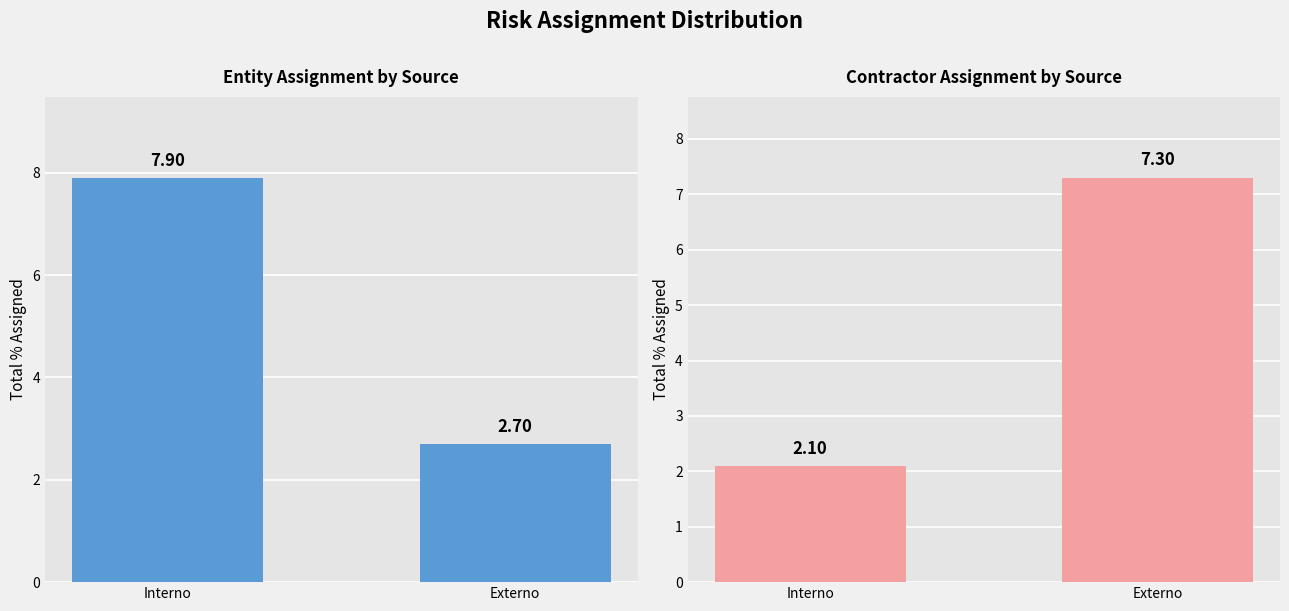

Rank the series by their average value, from highest to lowest.

% Asignacion Entidad, % Asignacion Contratista